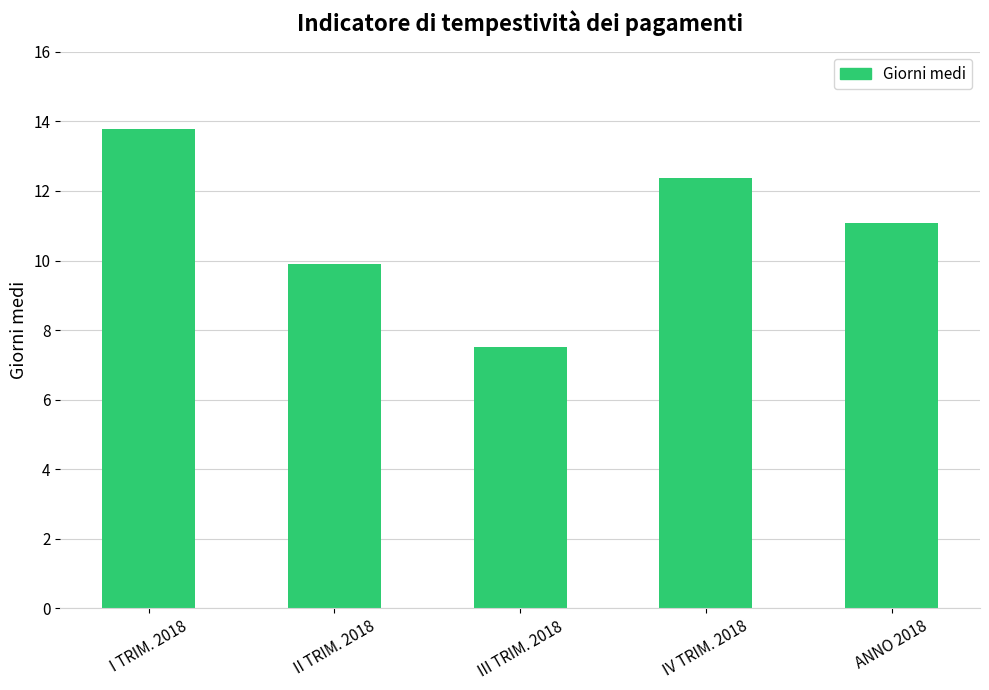

How many bars are there in total?

5